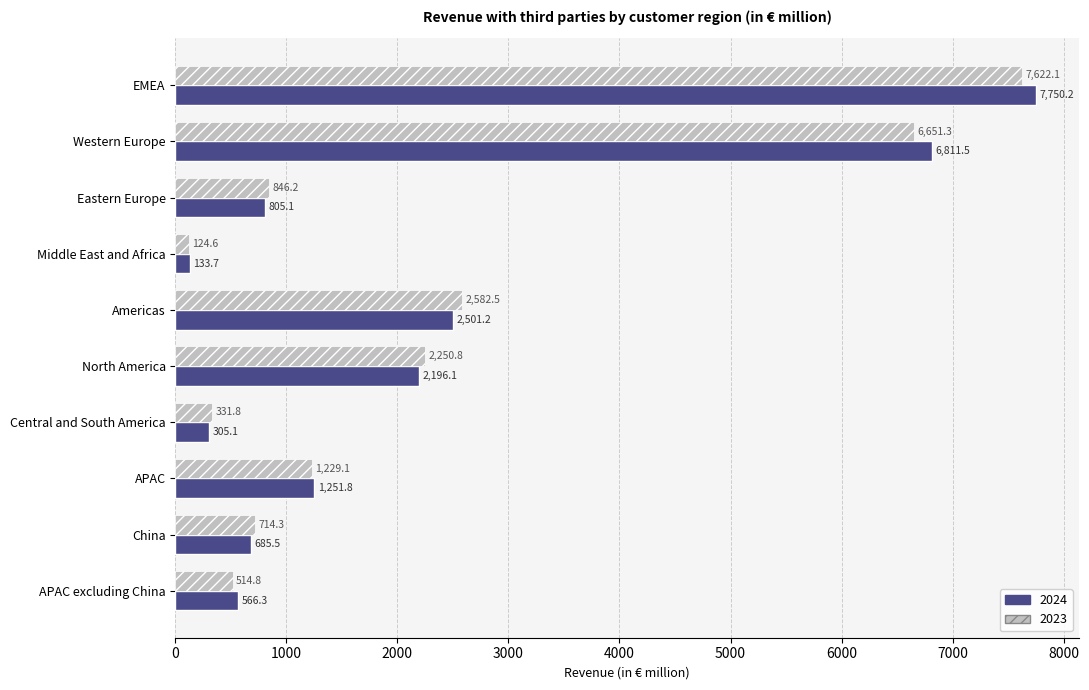

What is the total value across all series at Central and South America?

636.9